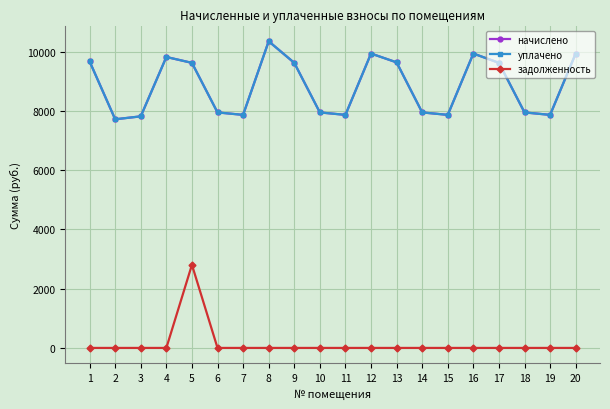

Which series has the largest total across all categories?

начислено